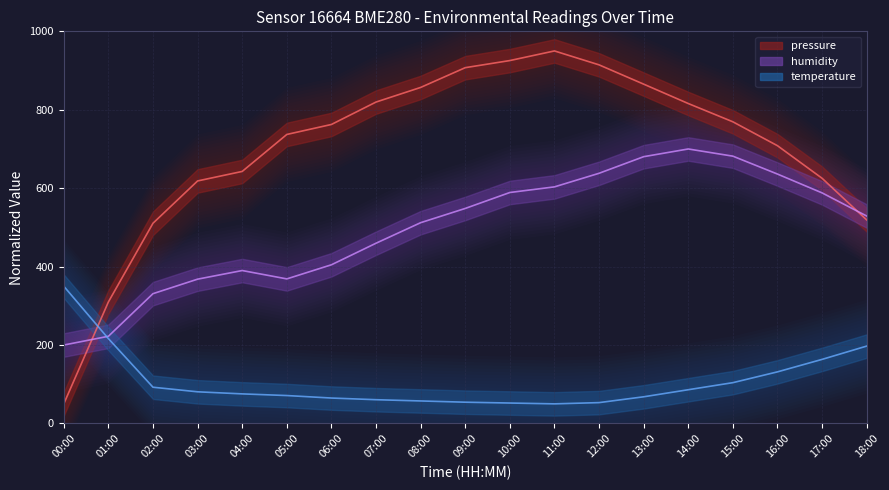

Reading left to right, transcribe all the data shown in this chart.

pressure: 50.0	309.9	510.6	618.5	642.7	737.0	762.5	819.7	856.9	907.3	925.5	950.0	914.5	865.3	815.9	769.3	708.3	625.3	519.0
humidity: 200.0	222.3	331.0	368.0	390.0	368.7	404.7	459.7	512.0	548.3	589.0	603.3	638.0	680.3	700.0	681.7	636.0	588.0	529.0
temperature: 350.0	216.4	92.4	80.7	75.4	71.2	64.8	60.6	57.4	54.2	52.1	50.0	53.2	68.0	86.0	104.1	131.6	163.4	197.3